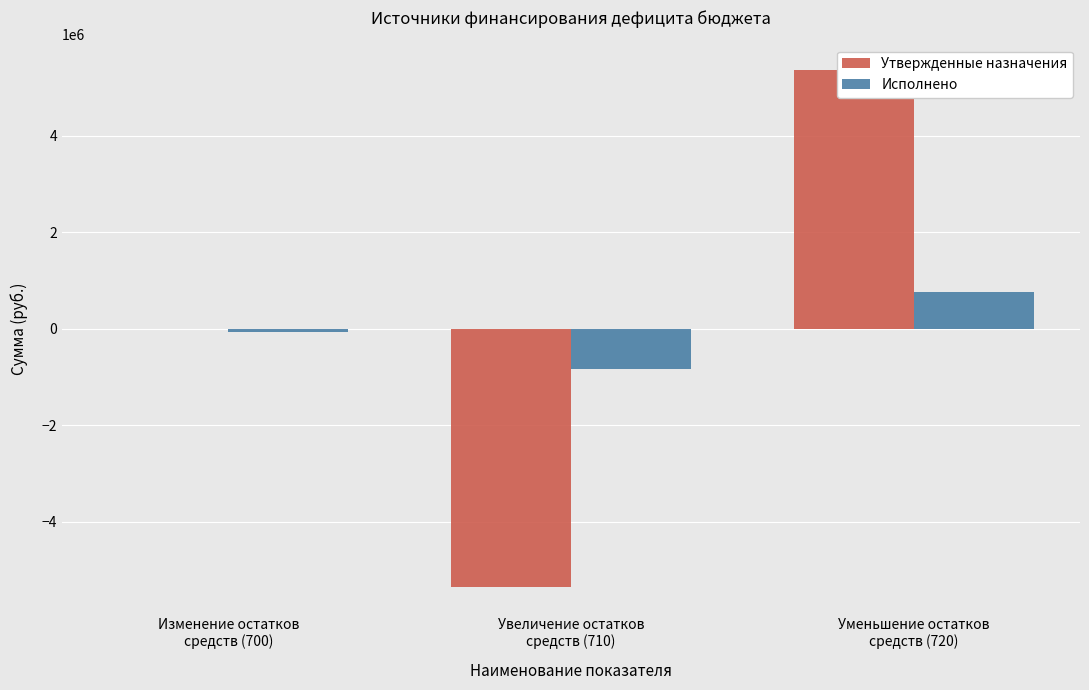

List the series in order of their peak value, highest first.

Утвержденные назначения, Исполнено